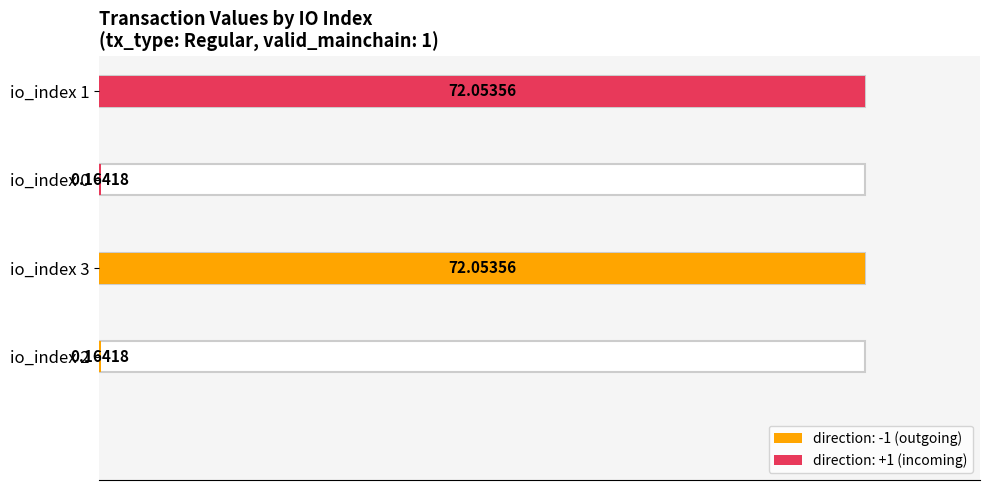

List the labels in order of value, smallest first.

io_index 2, io_index 0, io_index 3, io_index 1